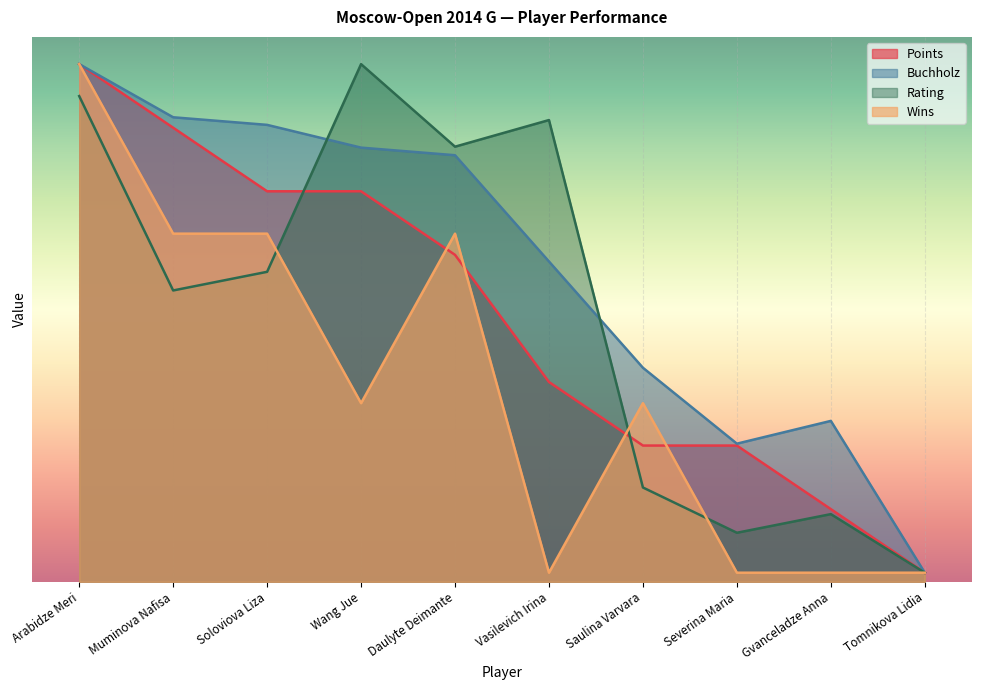

What is the sum of all Rating values?

149.8